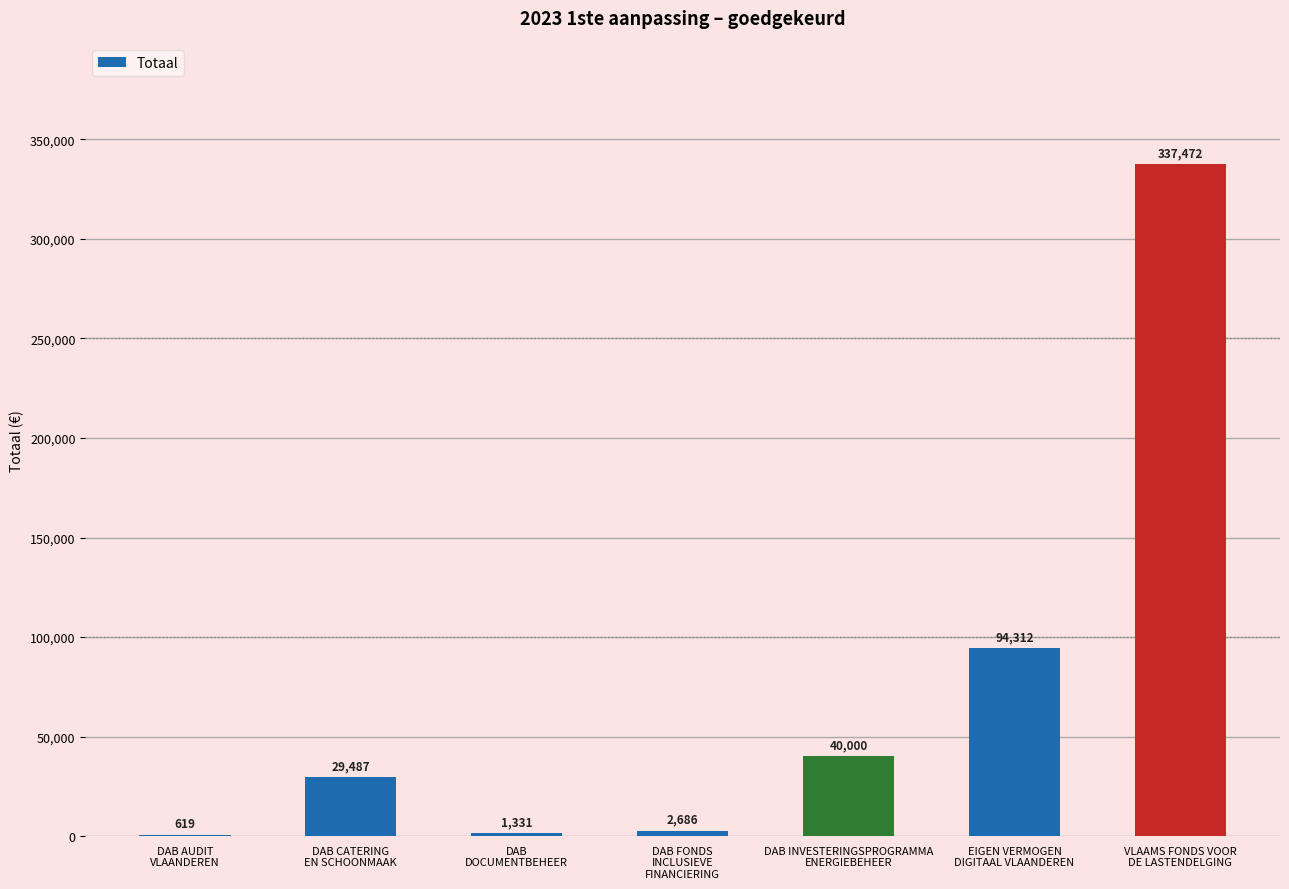

Between DAB CATERING
EN SCHOONMAAK and DAB
DOCUMENTBEHEER, which is larger?

DAB CATERING
EN SCHOONMAAK